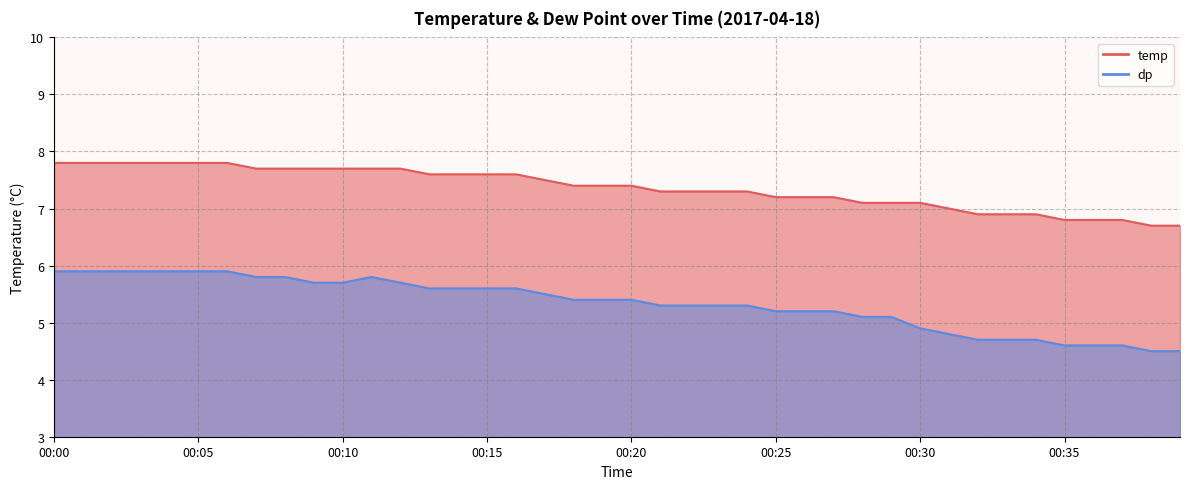

What is the total value across all series at 00:05?

13.7